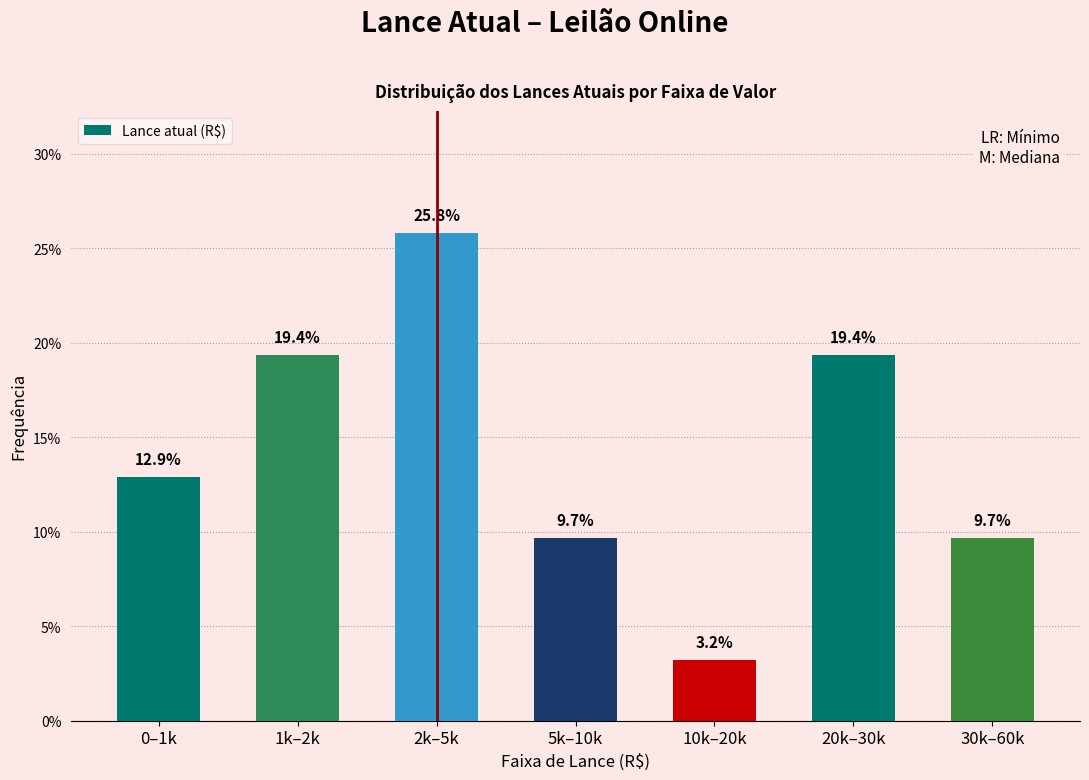

Reading right to left, list all the values displayed in this chart.

9.7	19.4	3.2	9.7	25.8	19.4	12.9